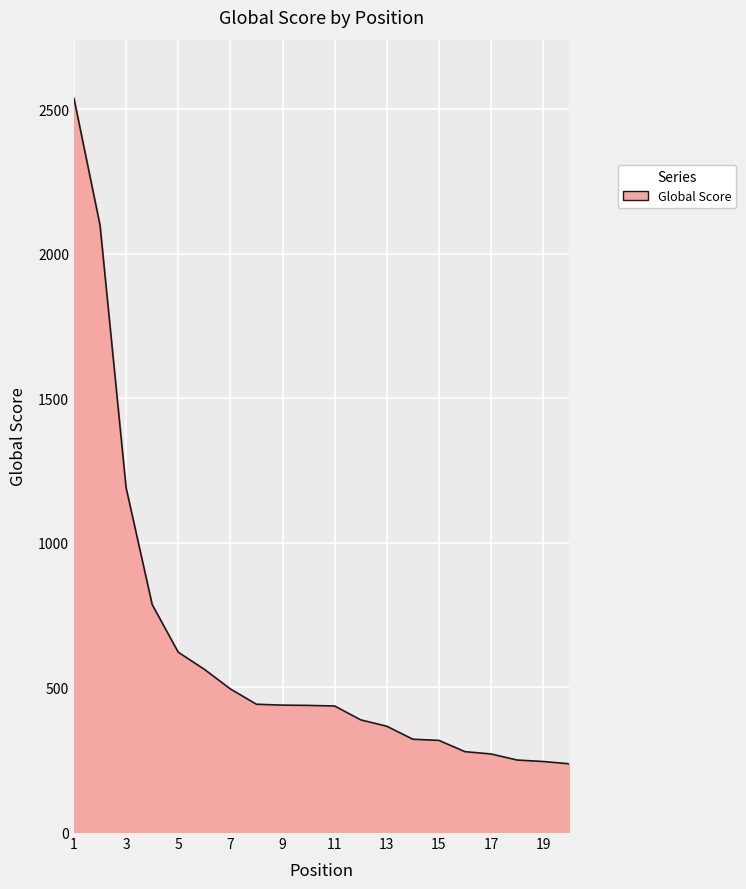

What is the difference between the maximum and minimum values?

2302